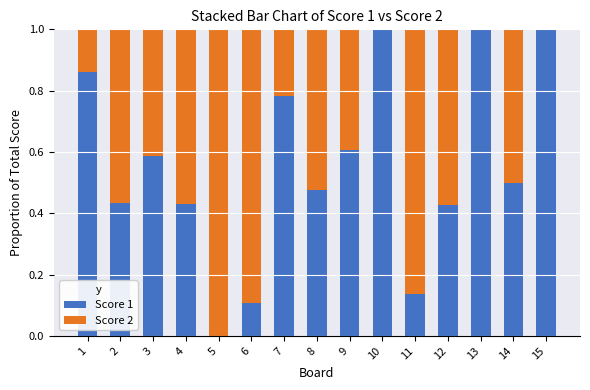

What is the highest value of the Score 1 series?

1.0